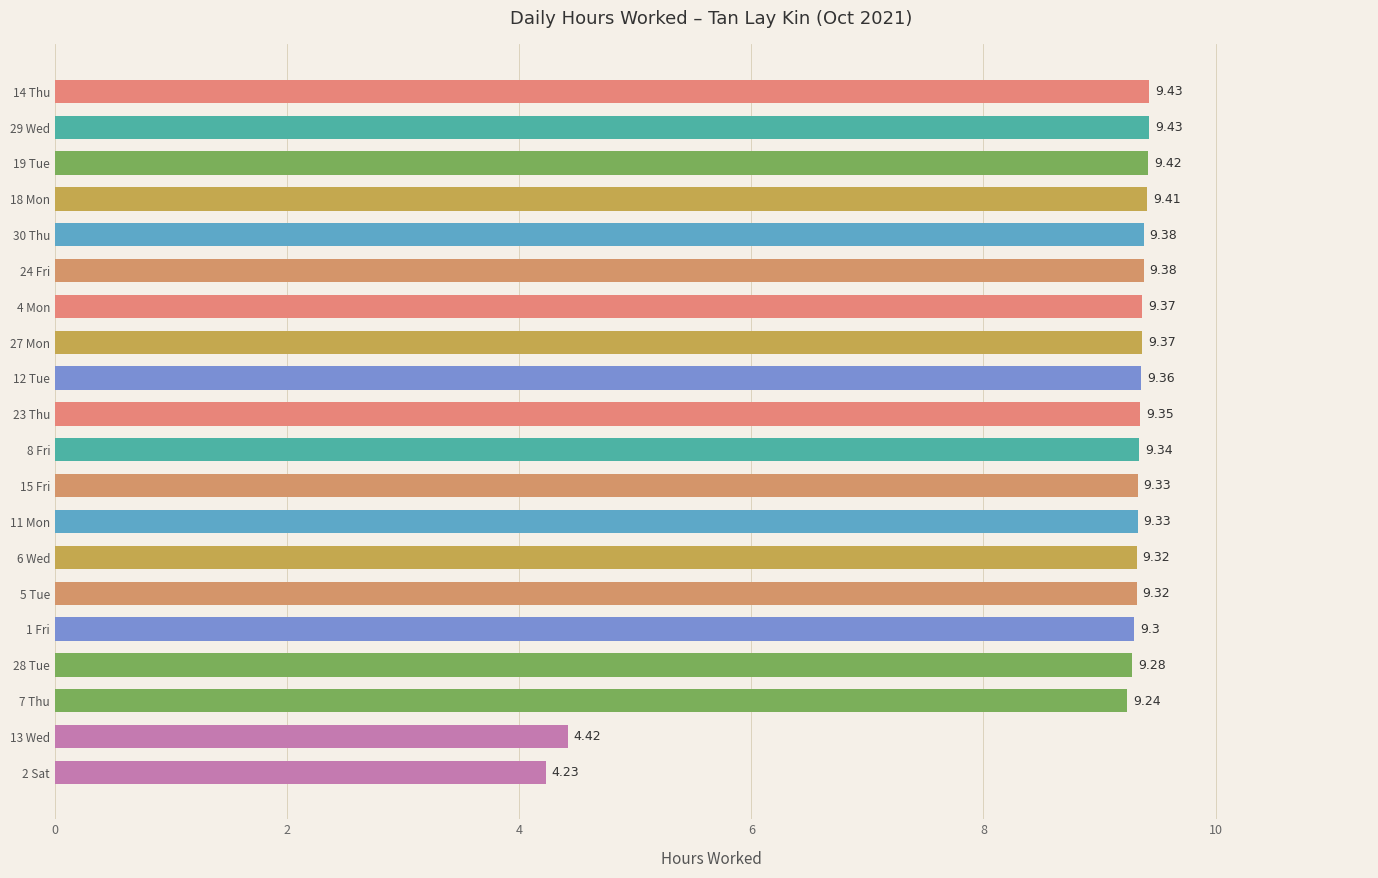

Which has a higher value, 23 Thu or 1 Fri?

23 Thu